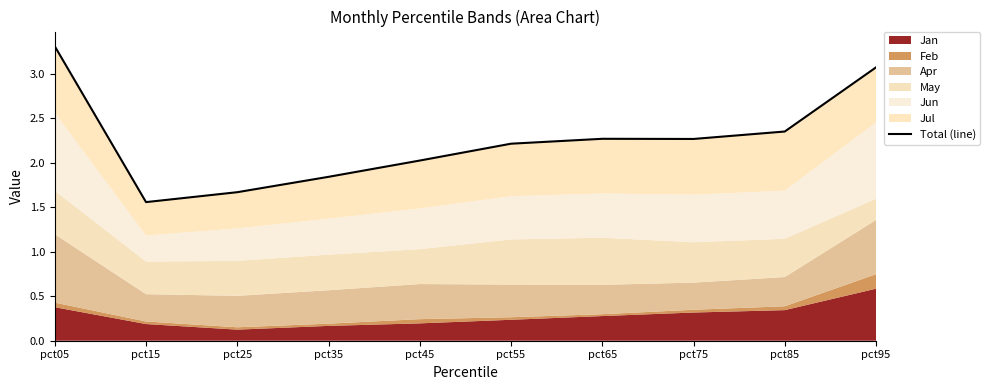

What is the change in value from pct25 to pct85?

+0.7